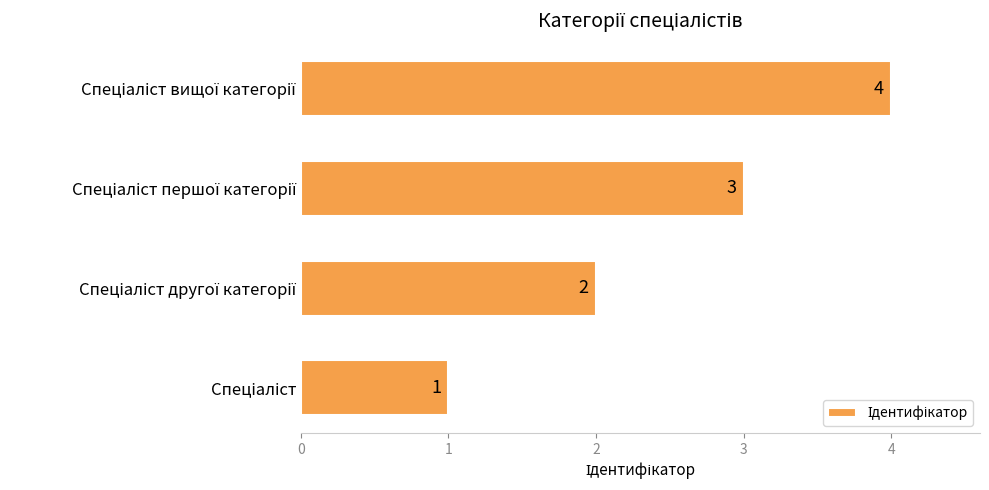

How many values are between 2 and 4?

3